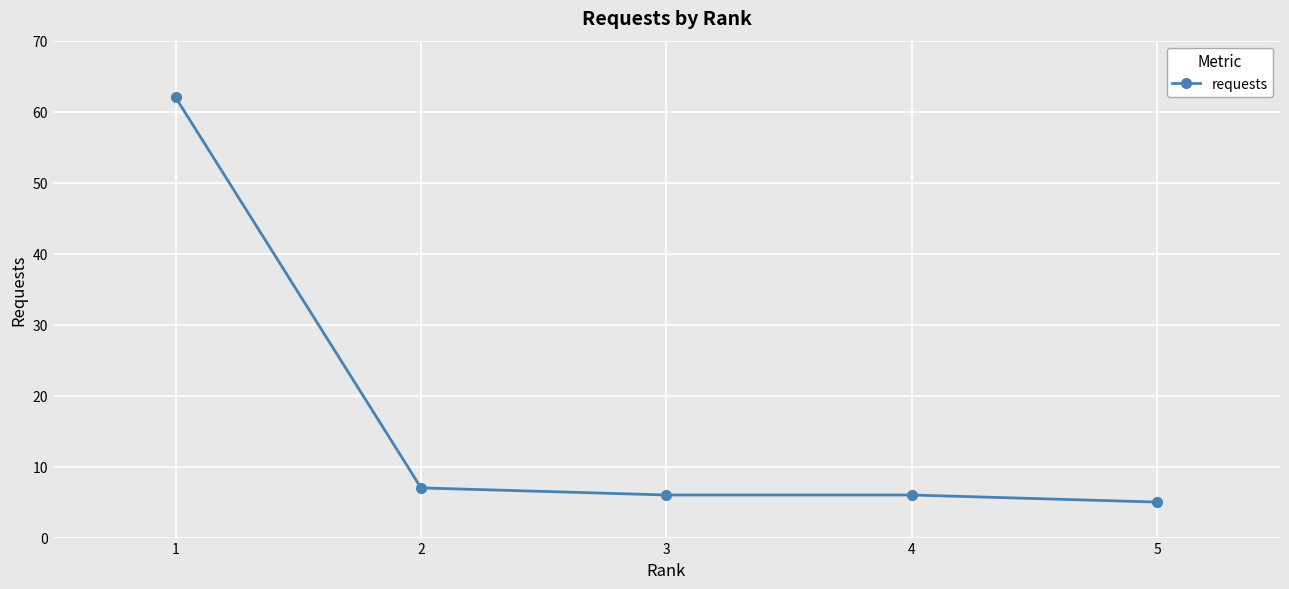

What is the smallest value displayed?

5